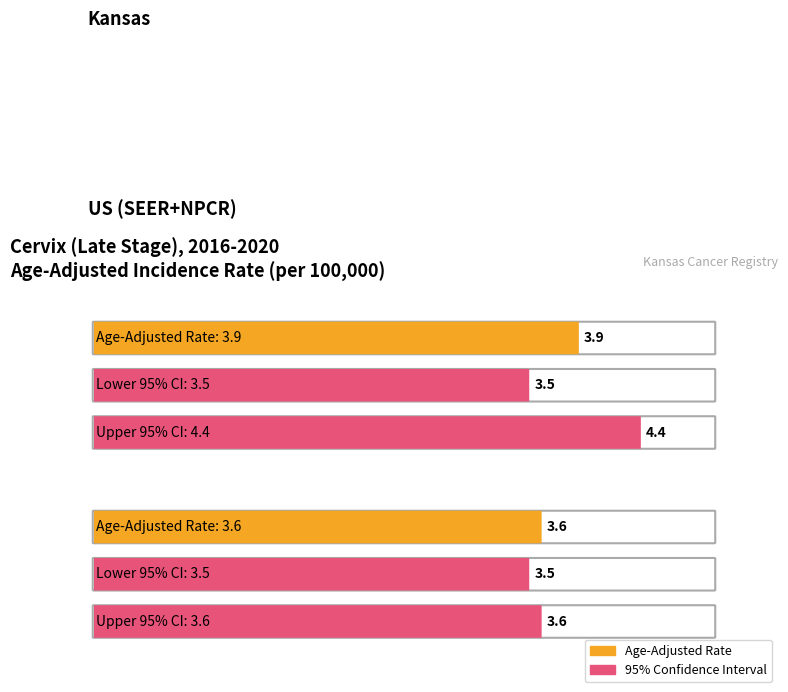

How many values in the Upper 95% CI series exceed 4?

1